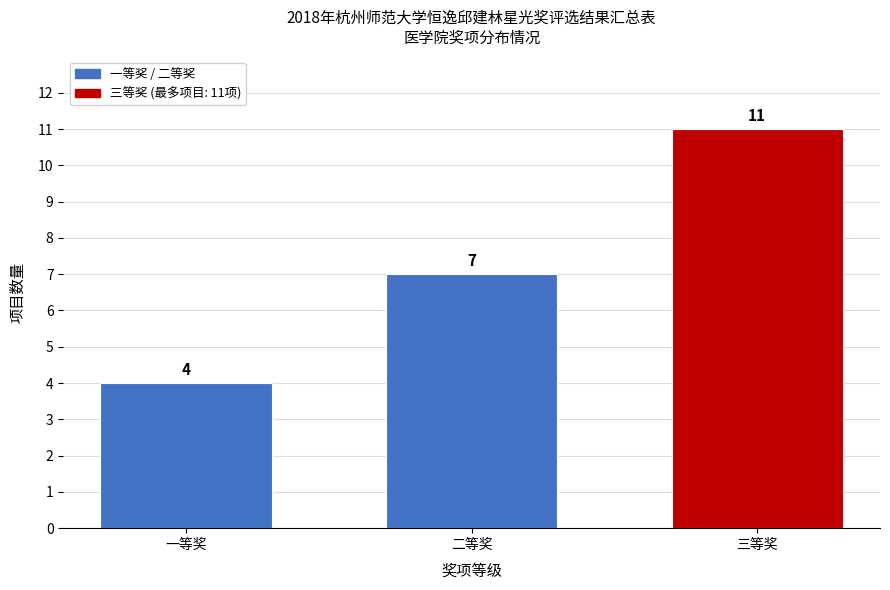

Reading right to left, transcribe all the data shown in this chart.

三等奖=11	二等奖=7	一等奖=4